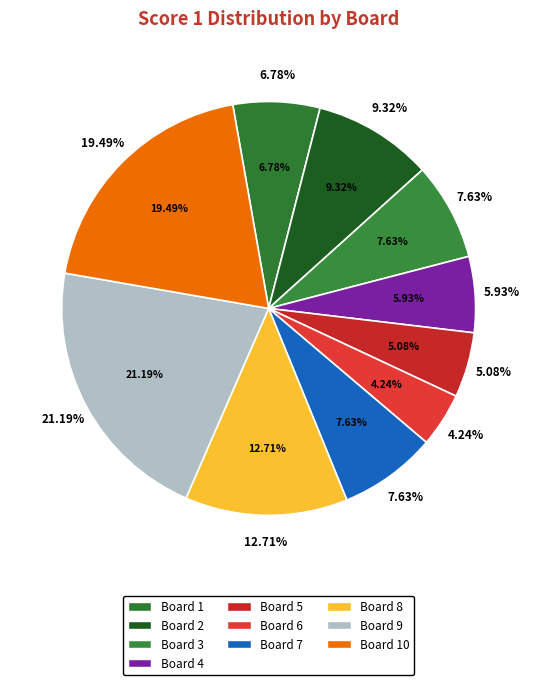

What percentage is the Board 3 slice, to the nearest percent?

8%